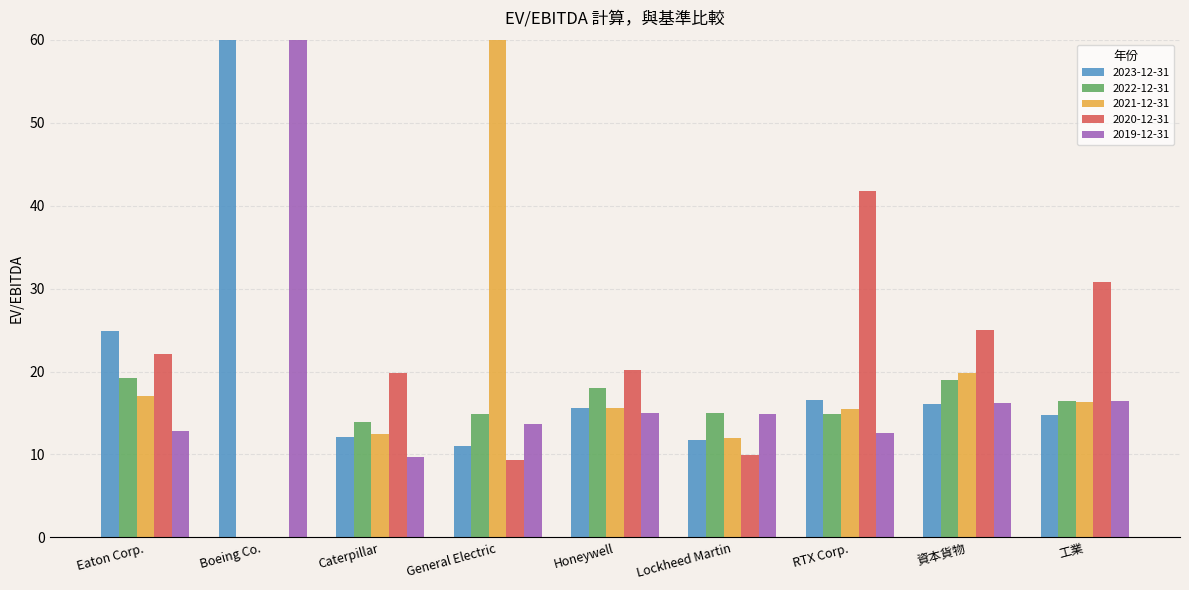

Reading left to right, list all the values displayed in this chart.

2023-12-31: 24.9	71.3	12.2	11.1	15.6	11.7	16.6	16.0	14.8
2022-12-31: 19.2	0.0	13.9	14.8	18.0	15.0	14.9	19.0	16.4
2021-12-31: 17.1	0.0	12.4	95.6	15.6	12.0	15.5	19.9	16.3
2020-12-31: 22.1	0.0	19.9	9.3	20.2	10.0	41.7	25.0	30.8
2019-12-31: 12.9	284.0	9.7	13.7	14.9	14.9	12.6	16.2	16.4